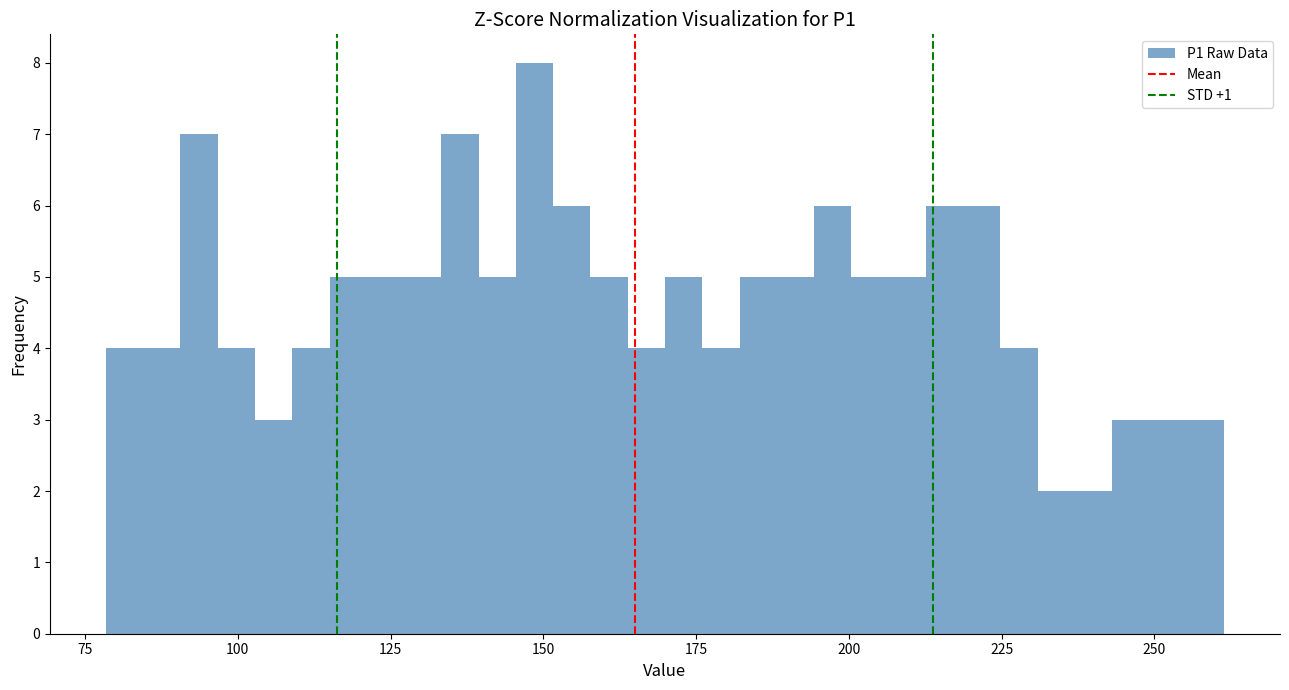

Read against the x-axis, roughly where is the centre of the tallest bar?

150